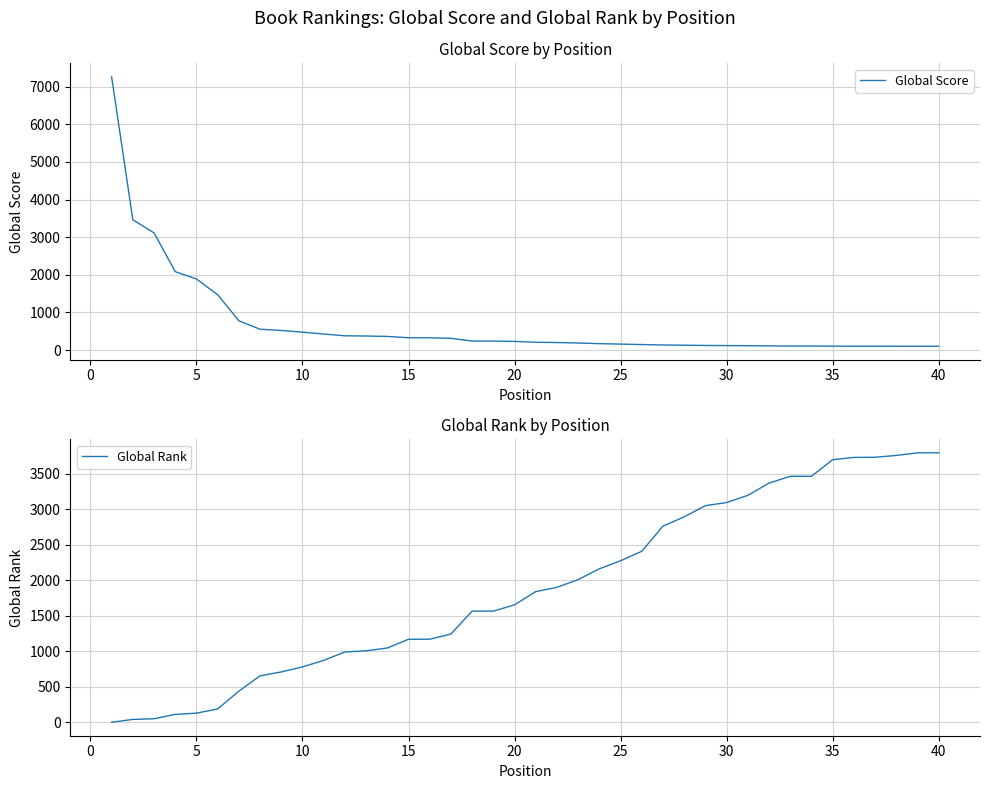

Rank the series by their maximum value, from highest to lowest.

Global Score, Global Rank